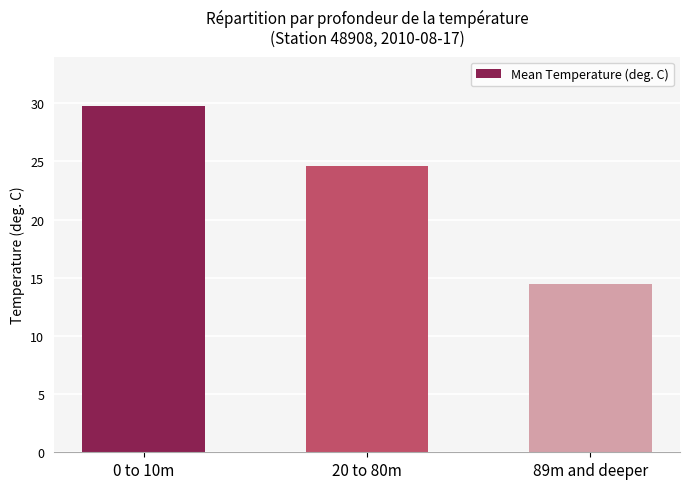

What is the change in value from 20 to 80m to 89m and deeper?

-10.1